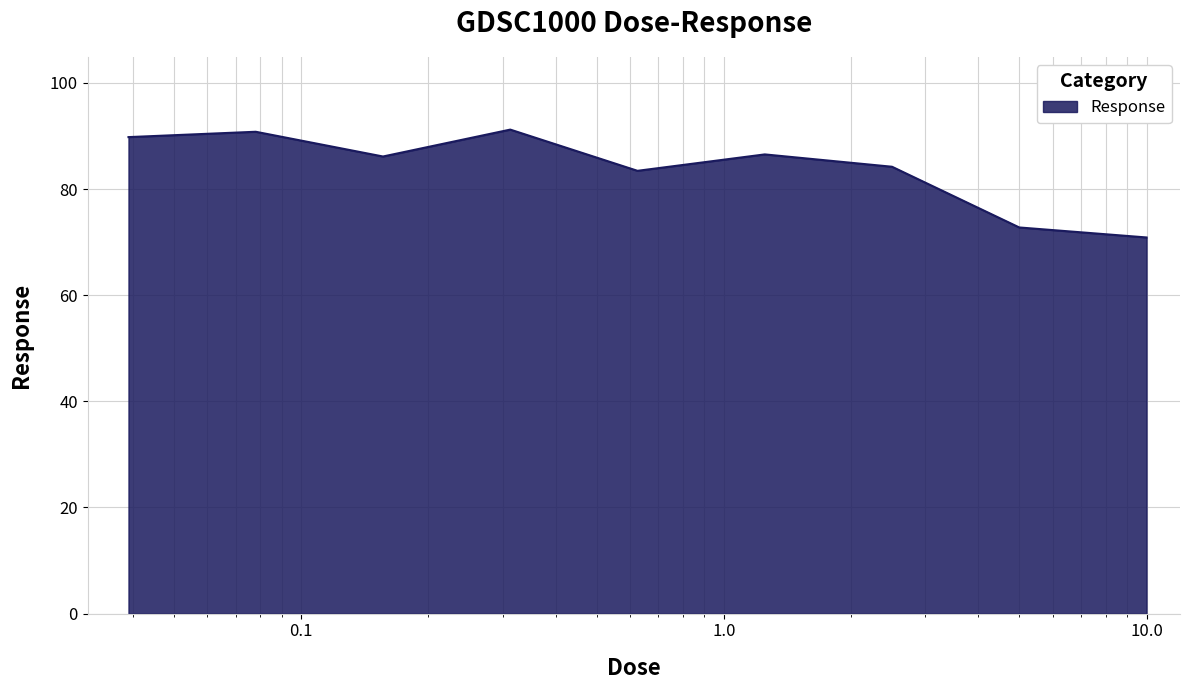

What is the difference between the maximum and minimum values?

20.3